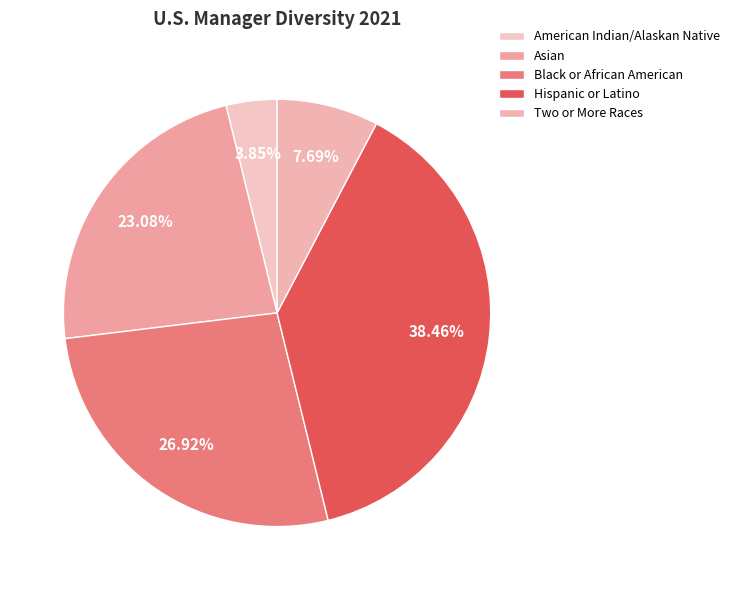

True or false: American Indian/Alaskan Native accounts for 1% of the total.

False